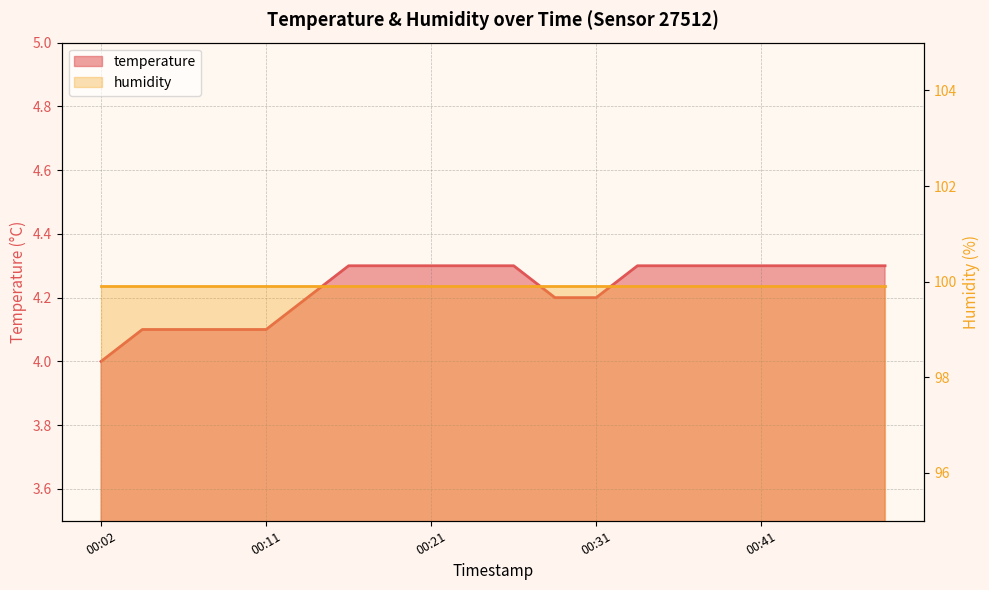

True or false: the data shows 4.3 at 00:16.

True